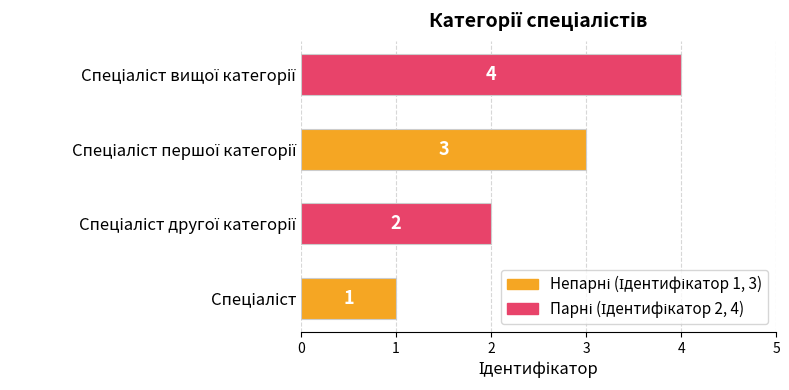

What is the greatest value displayed?

4